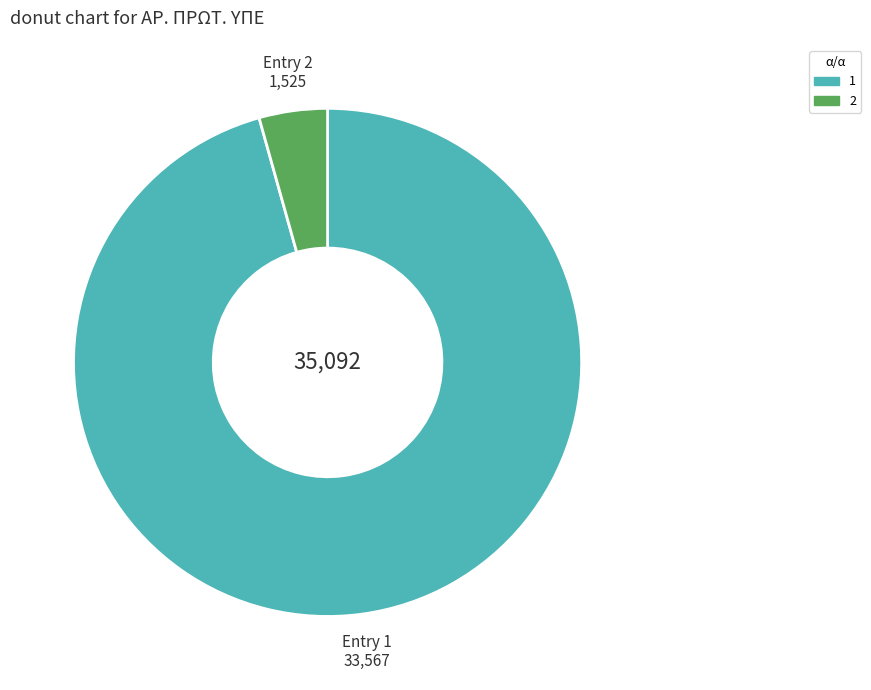

True or false: 2 accounts for 4% of the total.

True